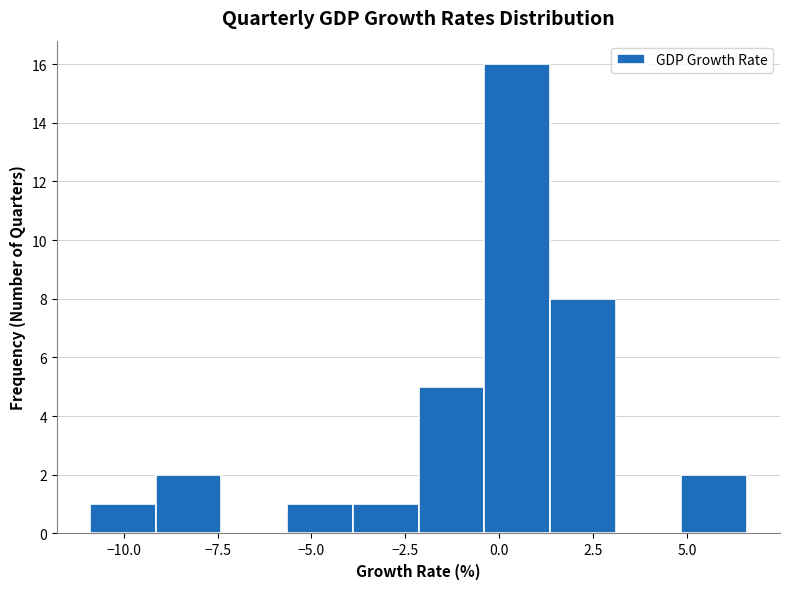

Around what value on the x-axis is the tallest bar? Give the approximate position of its centre, as read against the axis.

0.5